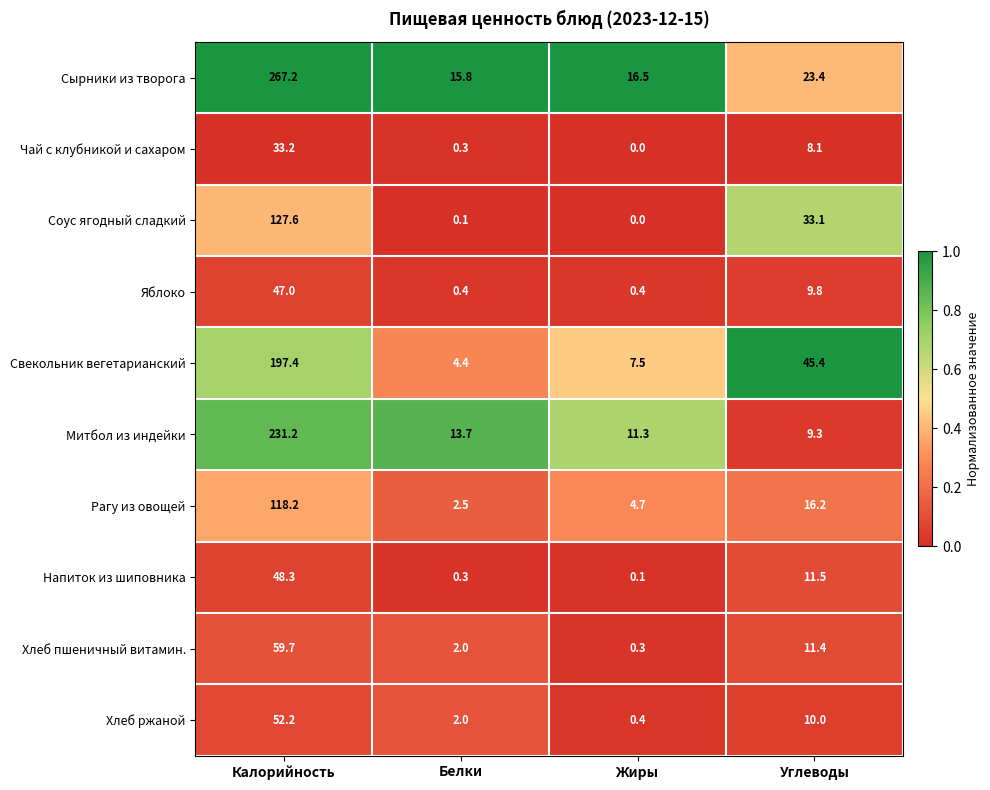

What is the total value across all series at Жиры?

41.2